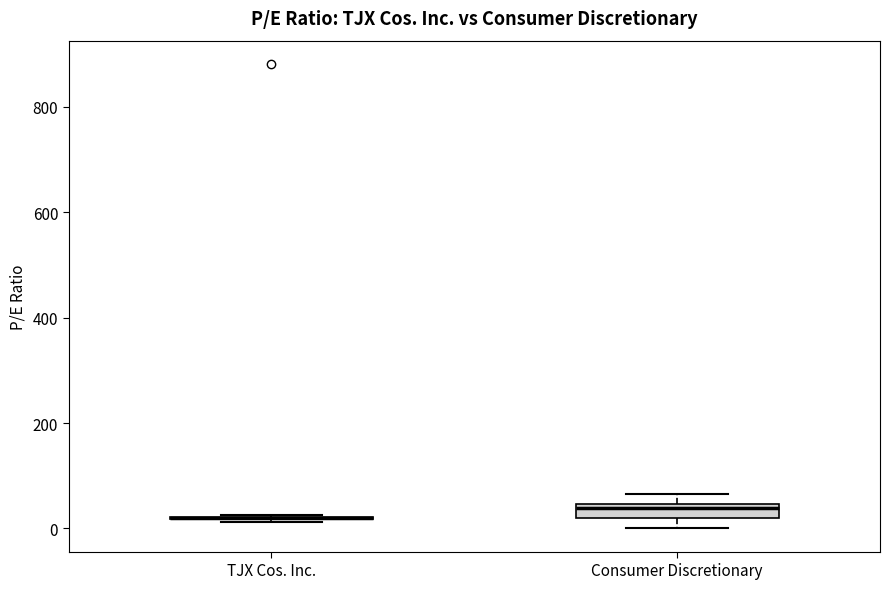

Which box is the tallest, from its lower edge to its upper edge?

Consumer Discretionary